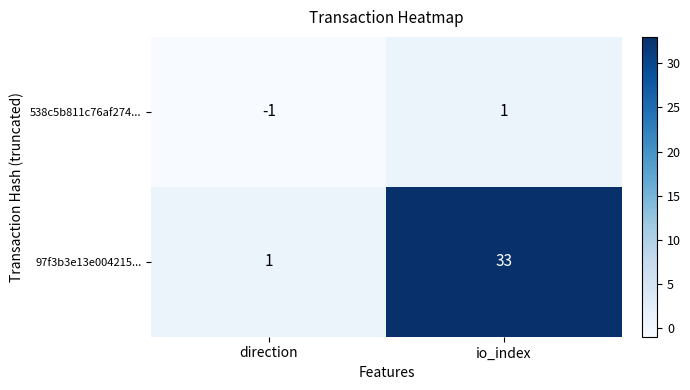

List the series in order of their peak value, highest first.

97f3b3e13e004215..., 538c5b811c76af274...